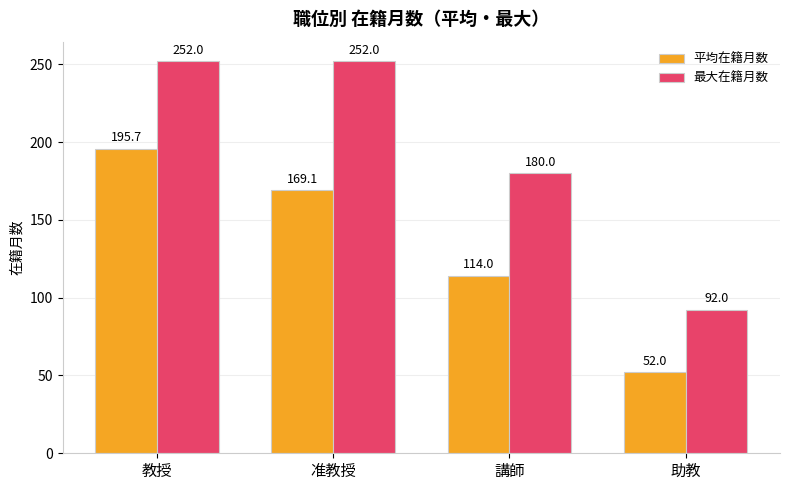

What is the difference between the highest and lowest values at 助教?

40.0